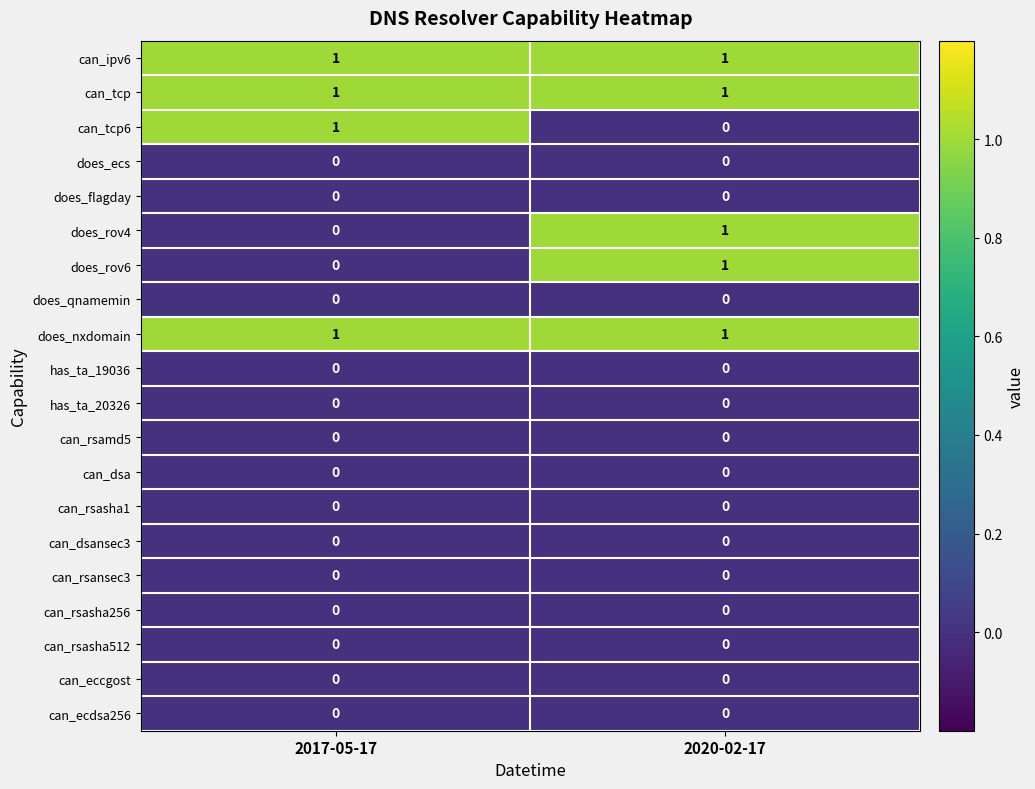

What is the greatest value displayed?

1